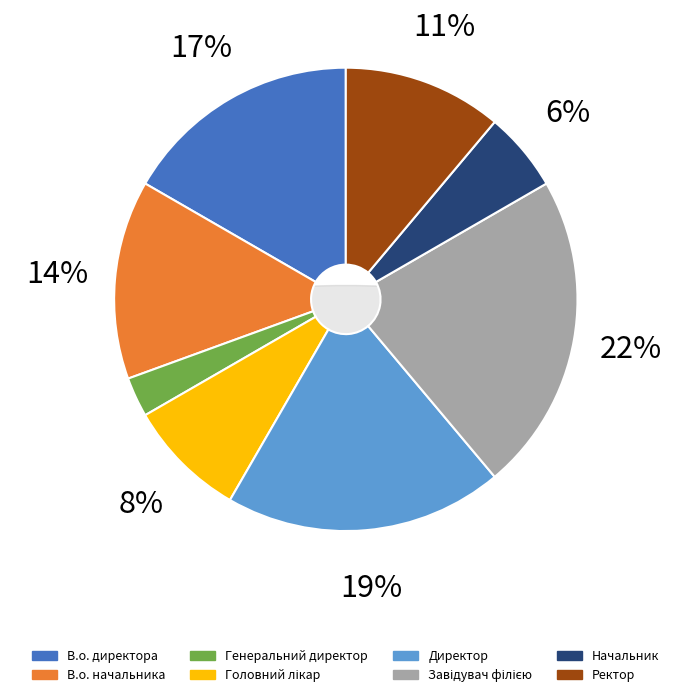

Which category has the smallest portion of the pie?

Генеральний директор